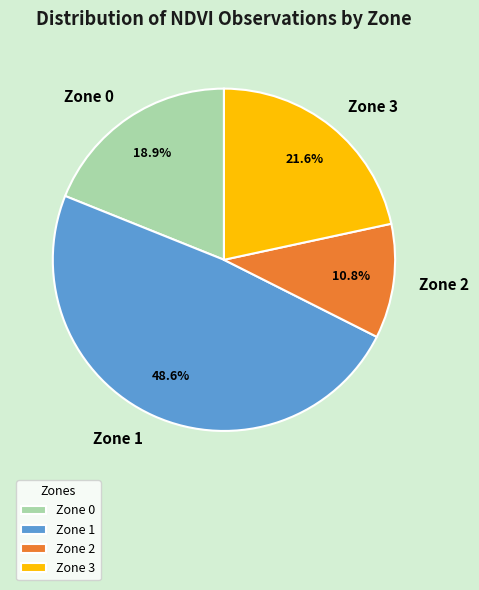

What is the largest slice in the pie chart?

Zone 1